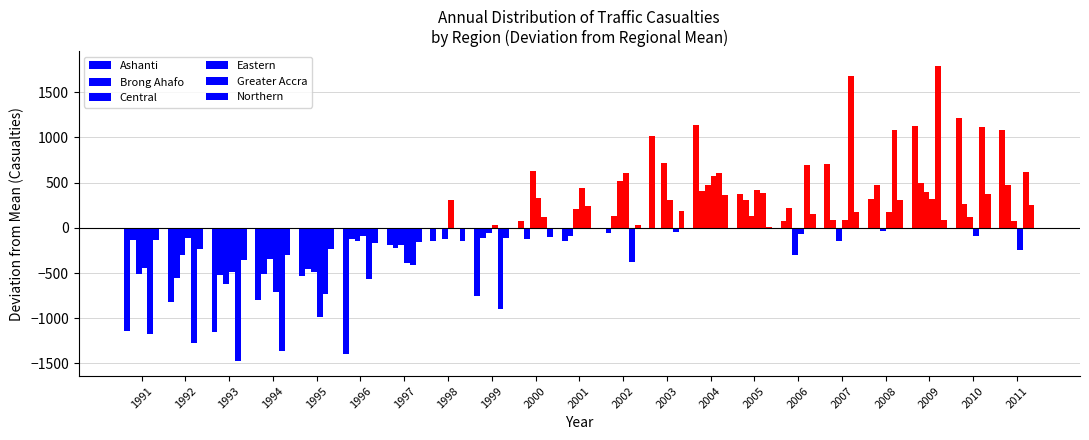

What is the value of the Brong Ahafo bar at the 14th from the left?

411.8